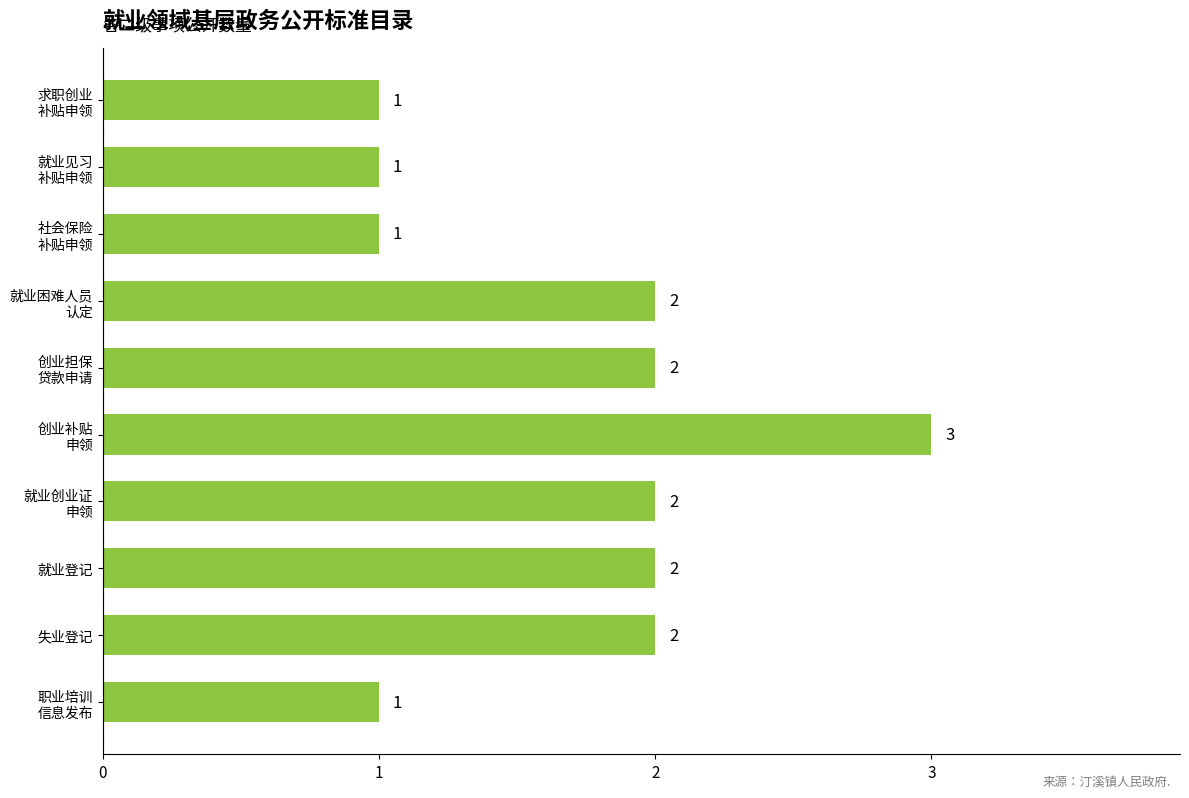

Are the bars grouped side by side (vs. stacked)?

No